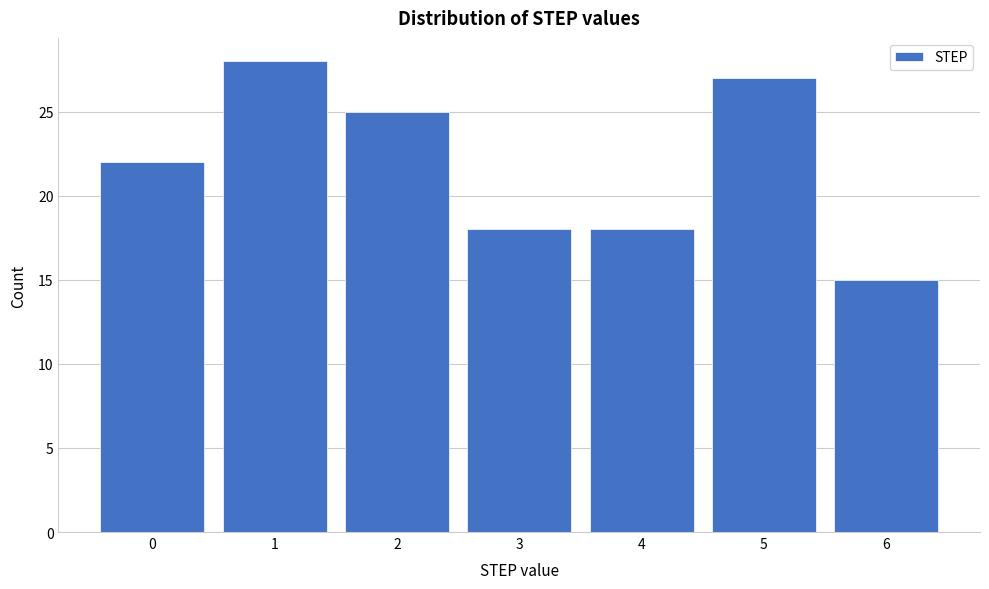

Reading left to right, transcribe all the data shown in this chart.

22	28	25	18	18	27	15